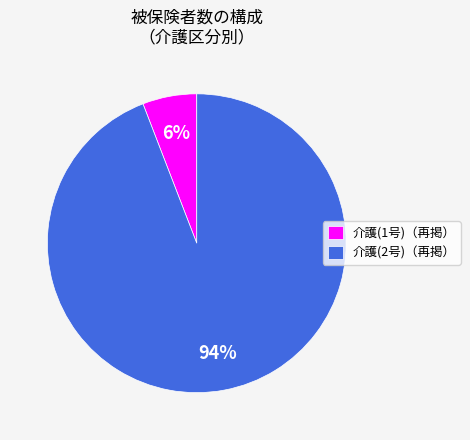

Count the number of slices in the pie.

2